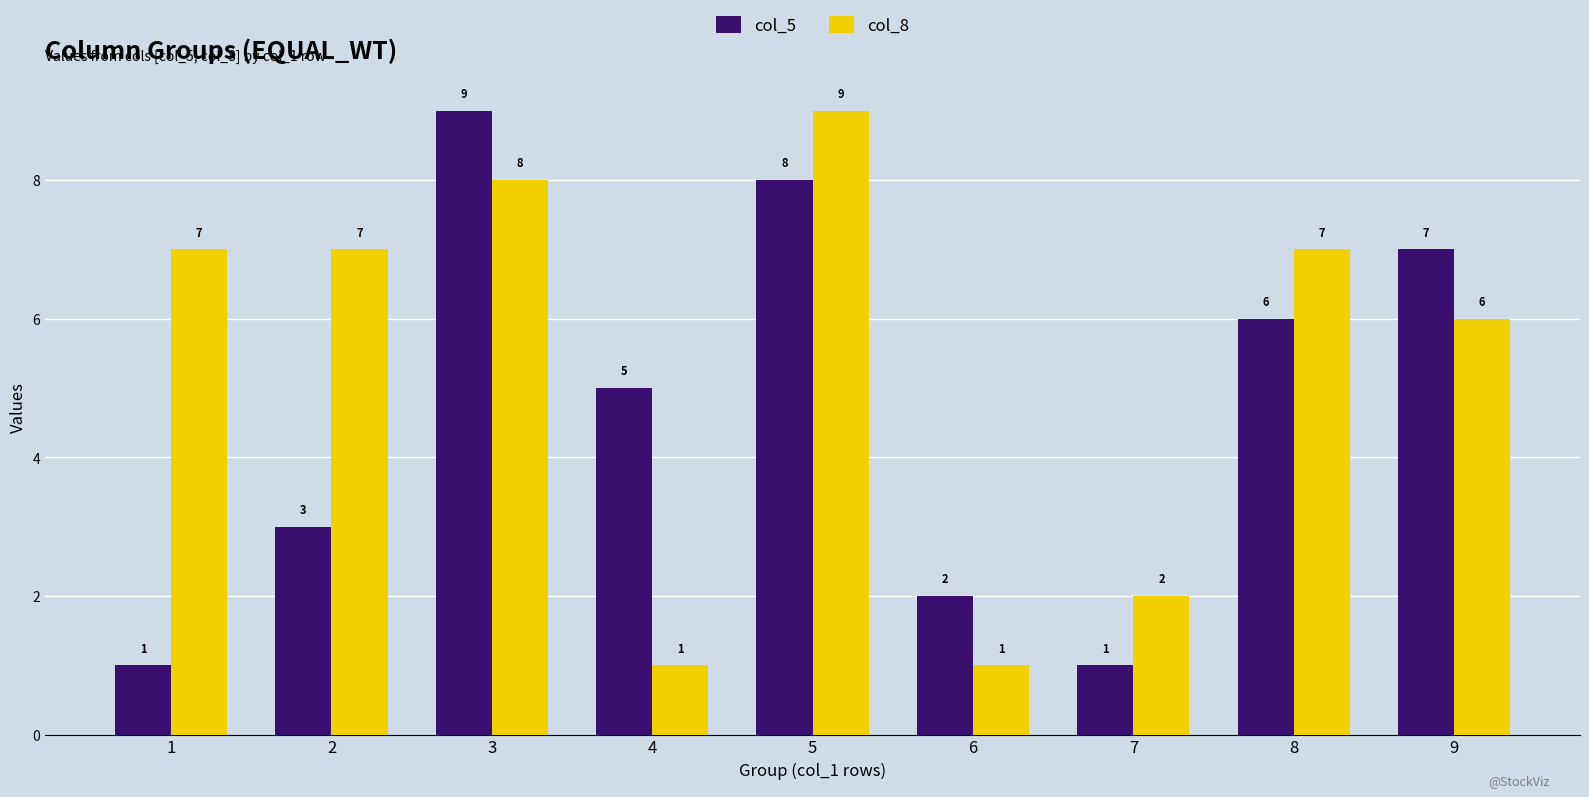

Rank the series at 5 from lowest to highest value.

col_5, col_8